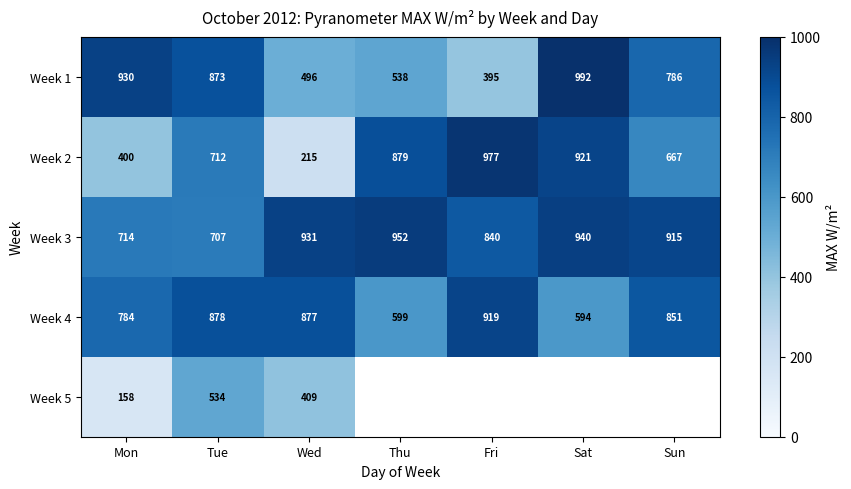

At which label is Week 4 closest to 756?

Mon